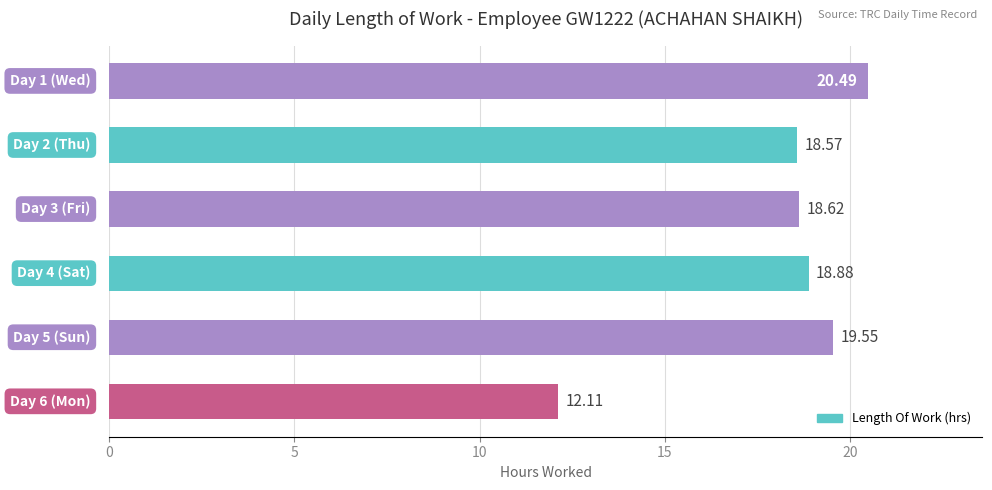

What is the difference between the second highest and second lowest values?

1.0